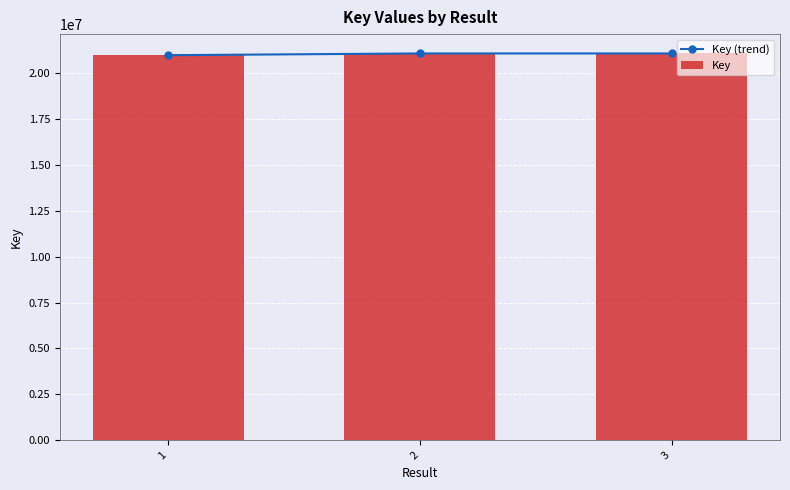

How many values in the Key series exceed 21081092?

1